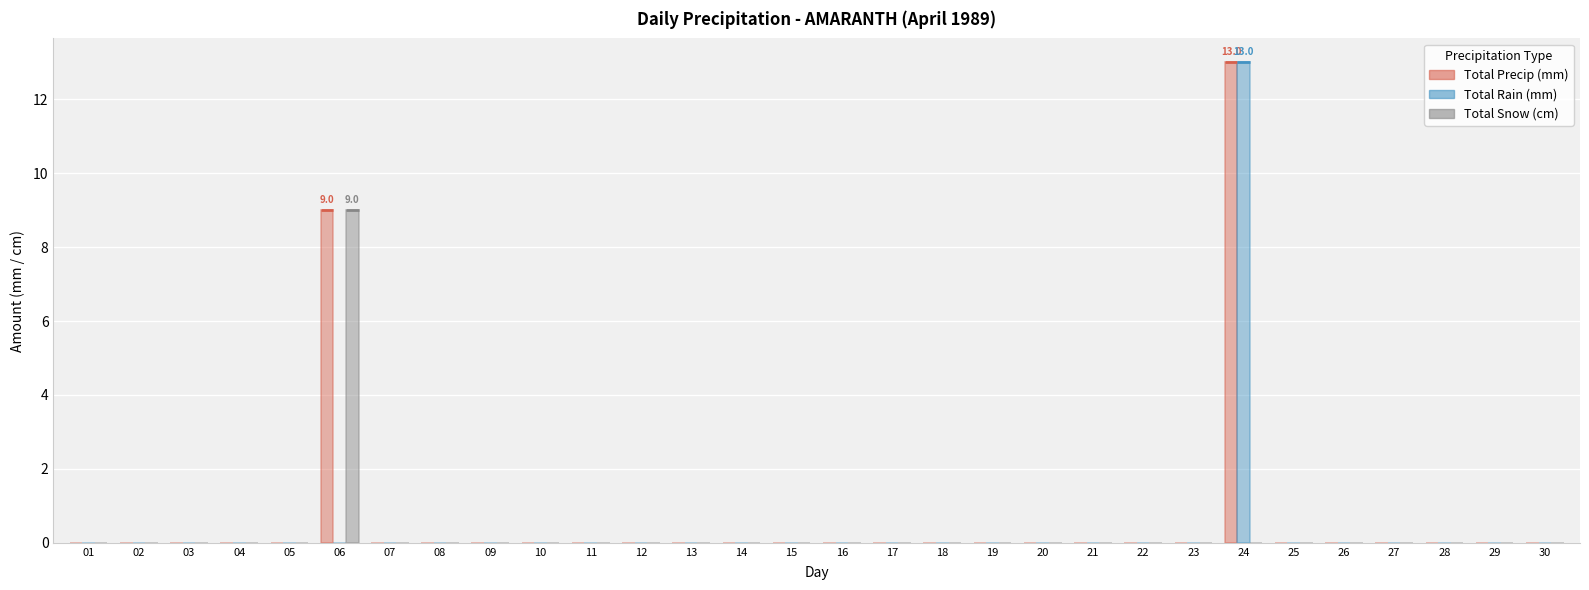

True or false: Total Precip (mm) has a value of -7 at 13.

False